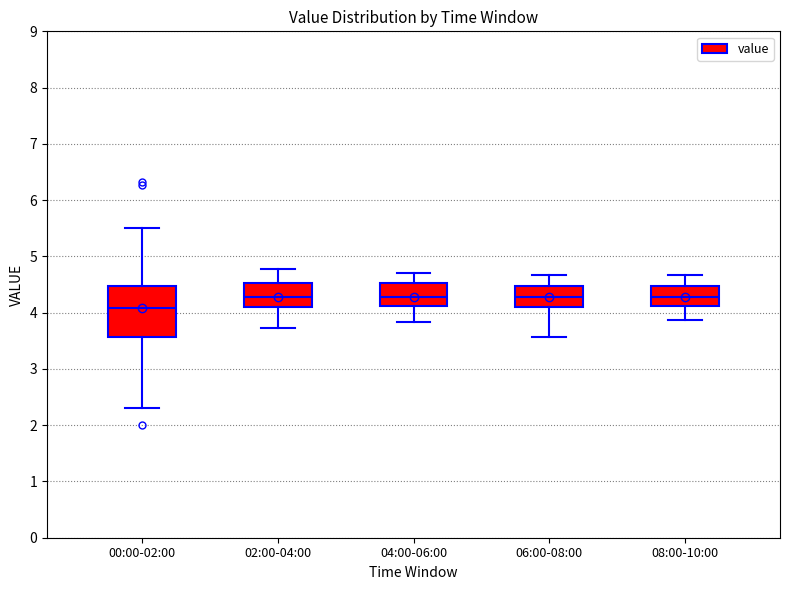

Where is the upper edge of the box for 00:00-02:00 on the y-axis? The values are not printed on the chart, so give them approximately, as read against the axis.

4.5